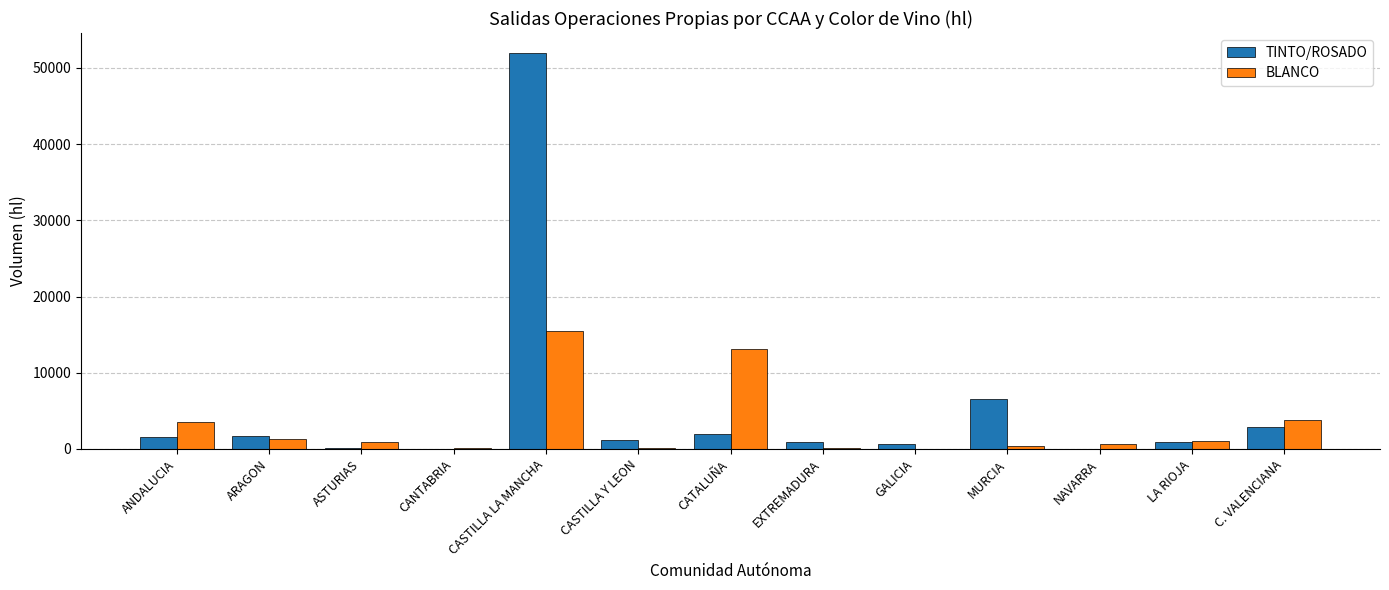

The TINTO/ROSADO series shows 1989 at CATALUÑA. True or false?

True